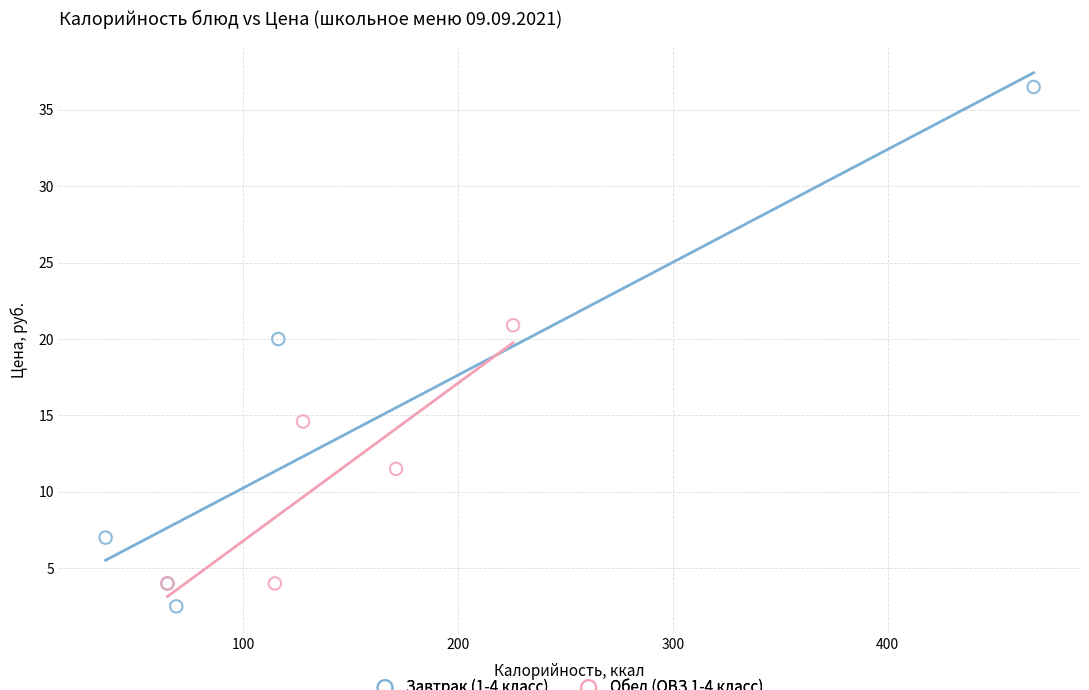

Which series reaches the minimum Y coordinate?

Завтрак (1-4 класс)